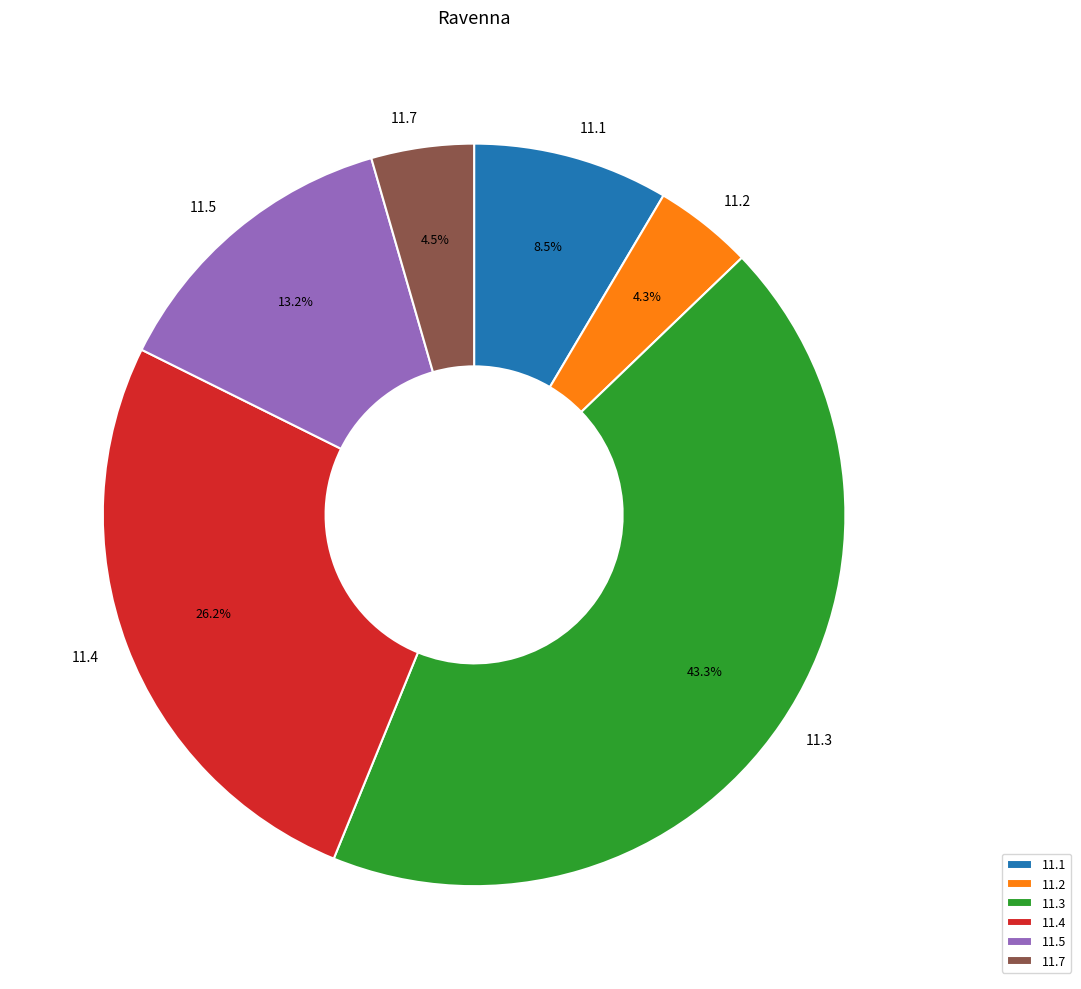

How much of the chart is everything except 11.7?

95.5%